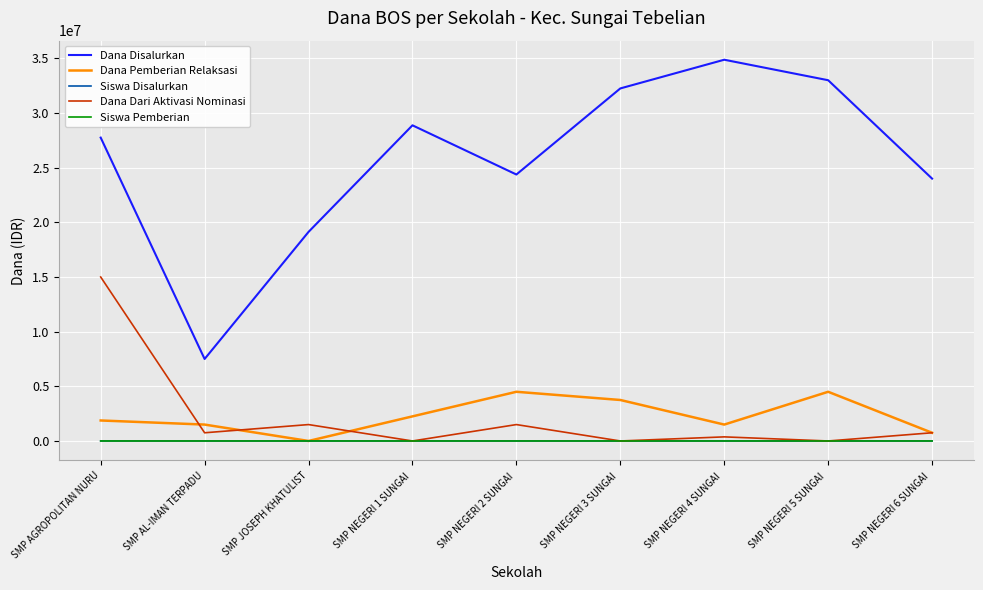

At which category is the sum across all series the highest?

SMP AGROPOLITAN NURU